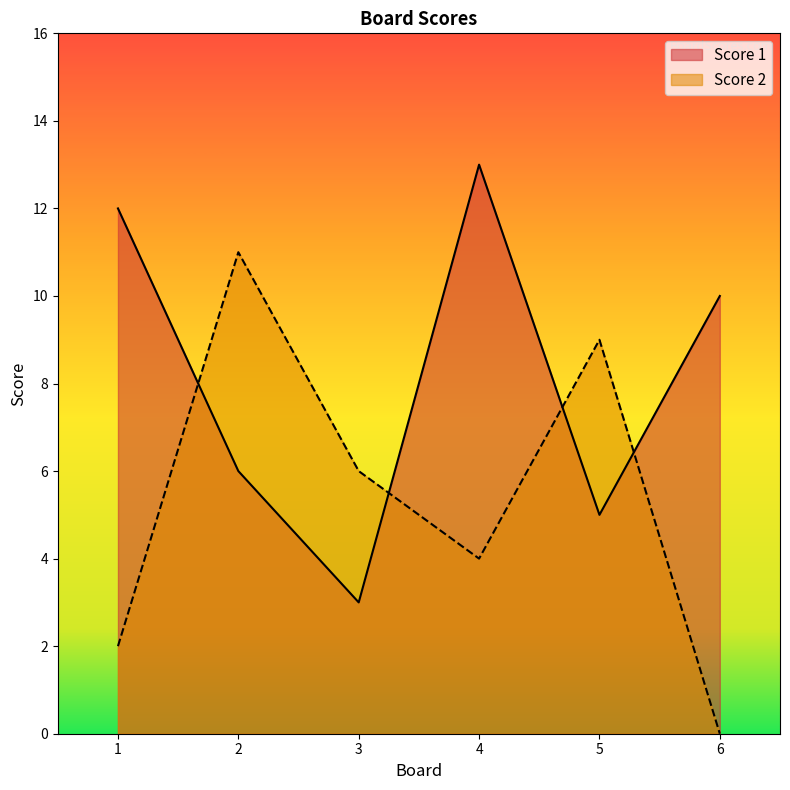

How many lines are shown in the chart?

2